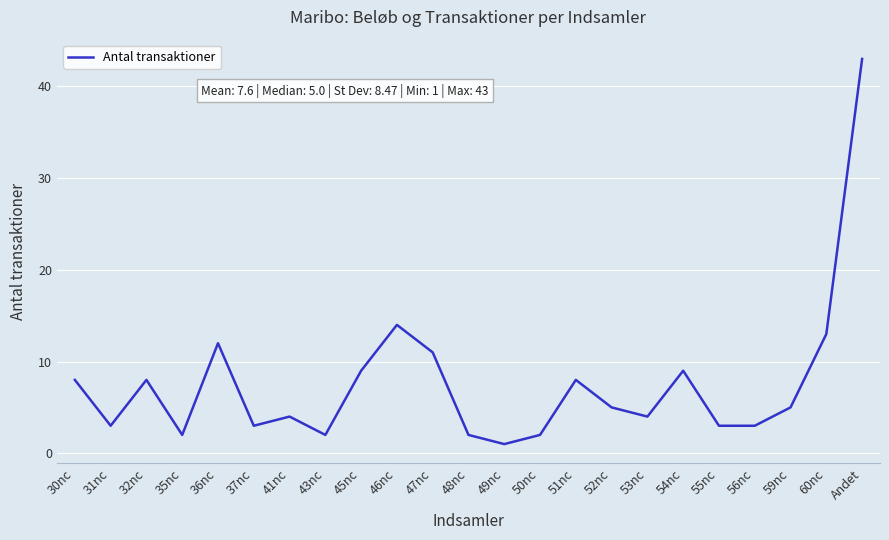

What is the ratio of the value at 47nc to the value at 43nc?

5.5